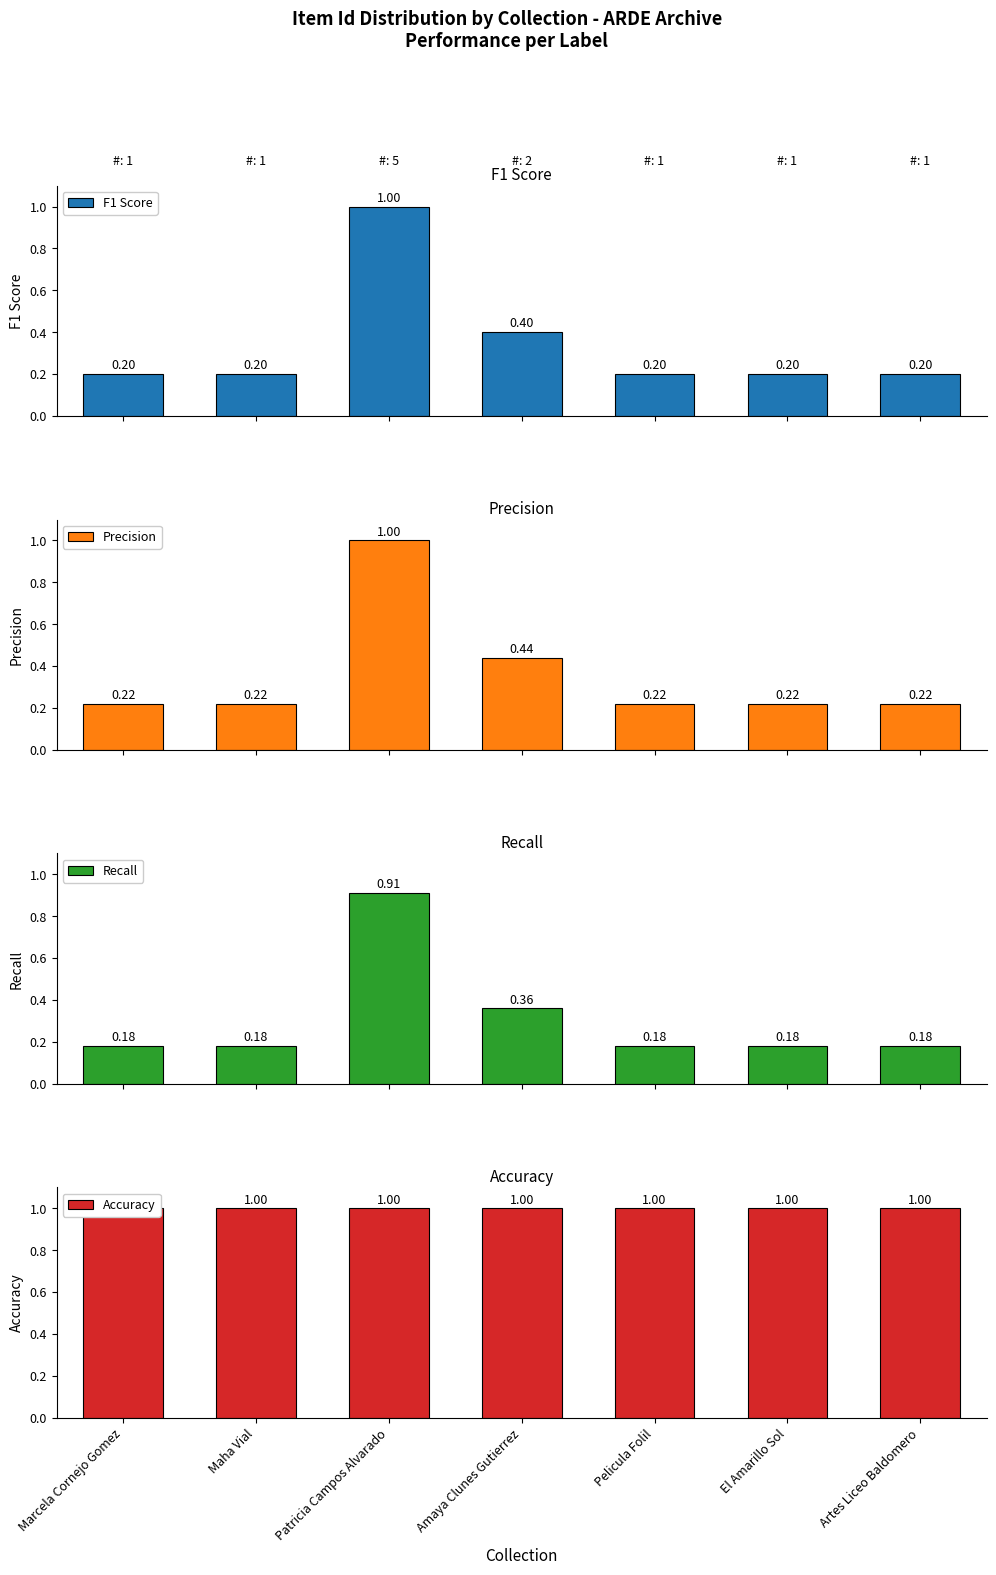

Does the chart contain stacked bars?

No